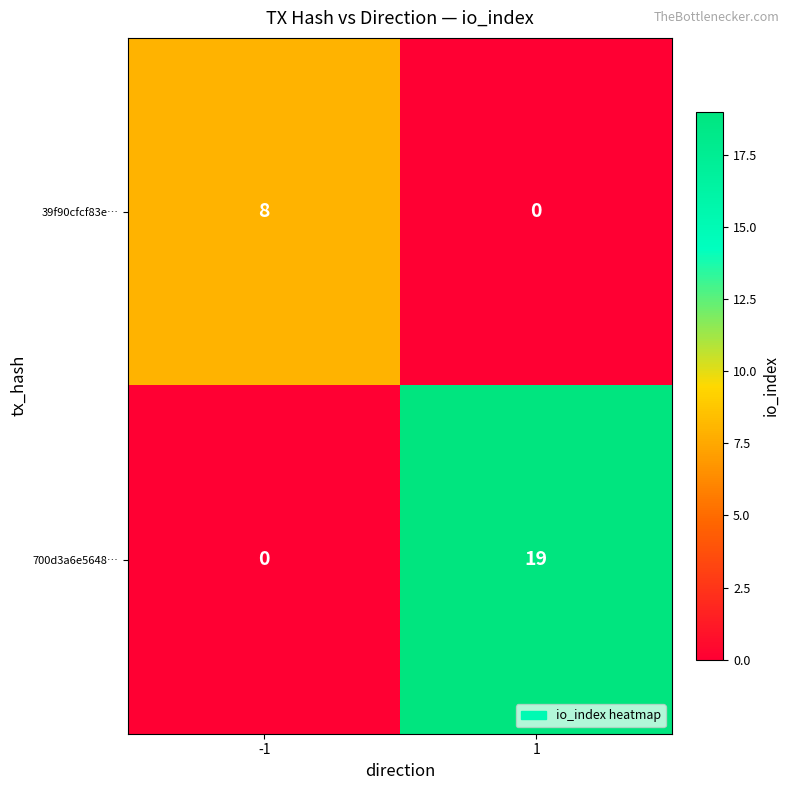

Reading left to right, extract all data points from this chart.

39f90cfcf83e…: -1=8	1=0
700d3a6e5648…: -1=0	1=19